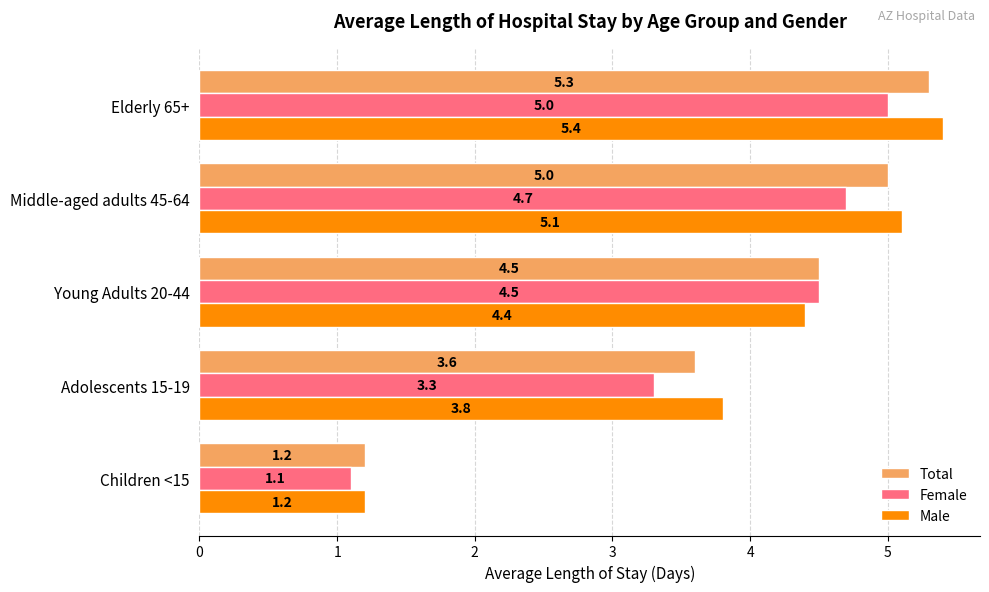

Which series has the largest total across all categories?

Male